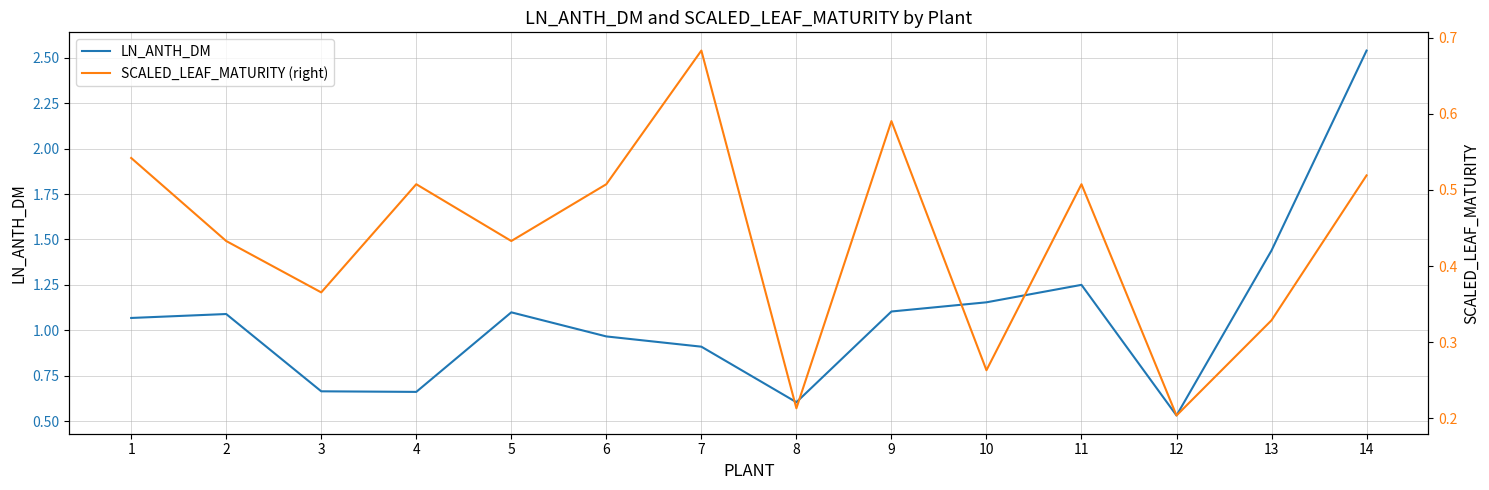

Reading left to right, what are all the values shown in this chart?

LN_ANTH_DM: 1.1	1.1	0.7	0.7	1.1	1.0	0.9	0.6	1.1	1.2	1.3	0.5	1.4	2.5
SCALED_LEAF_MATURITY (right): 0.5	0.4	0.4	0.5	0.4	0.5	0.7	0.2	0.6	0.3	0.5	0.2	0.3	0.5